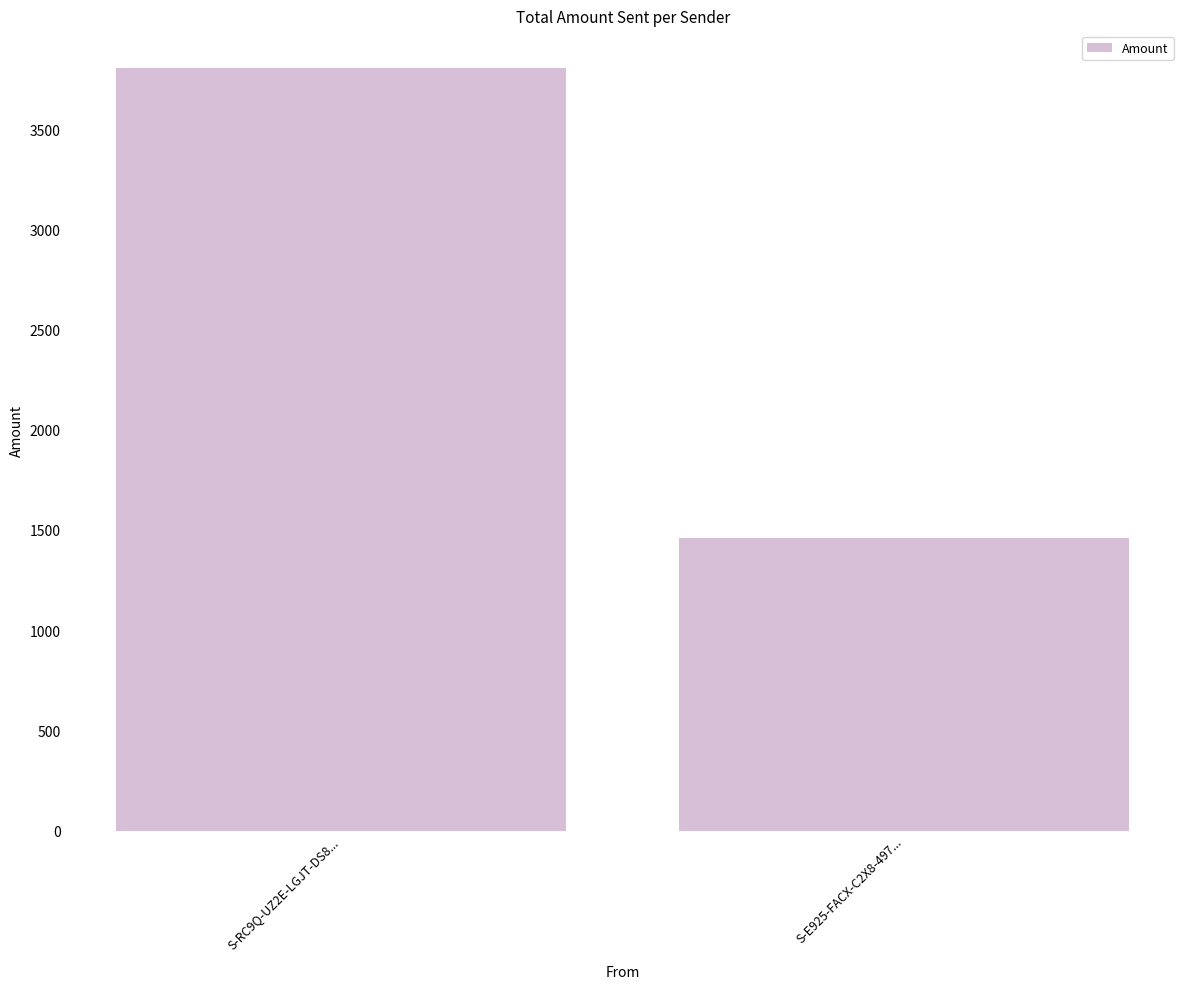

Read the value at S-E925-FACX-C2X8-497....

1462.1